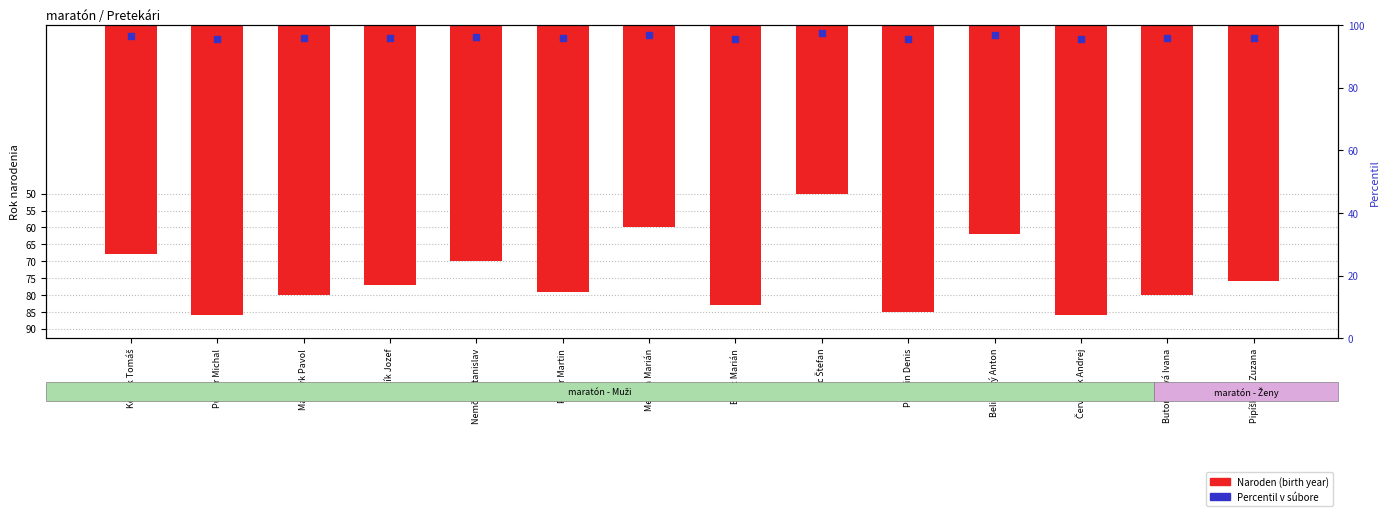

What is the difference between the values at Butoracová Ivana and Pipíšková Zuzana?

4